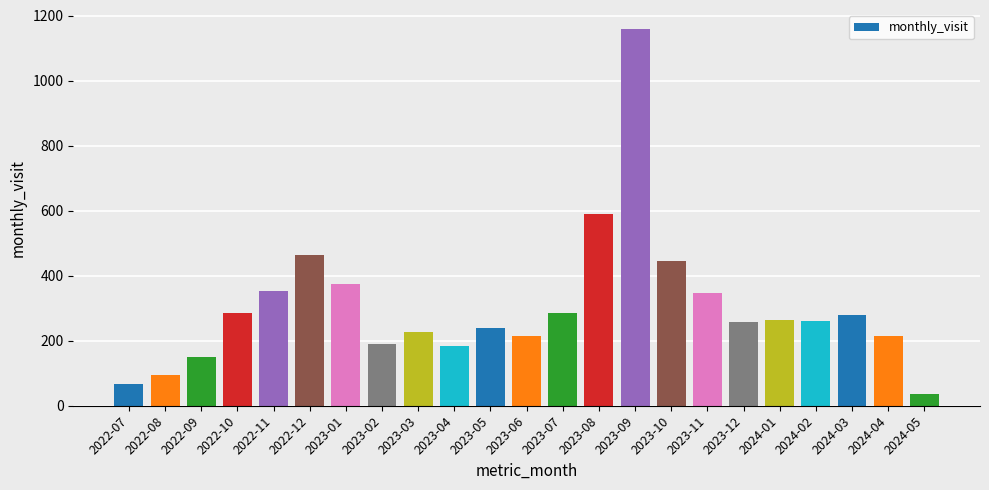

What position from the right is 2023-02?

16